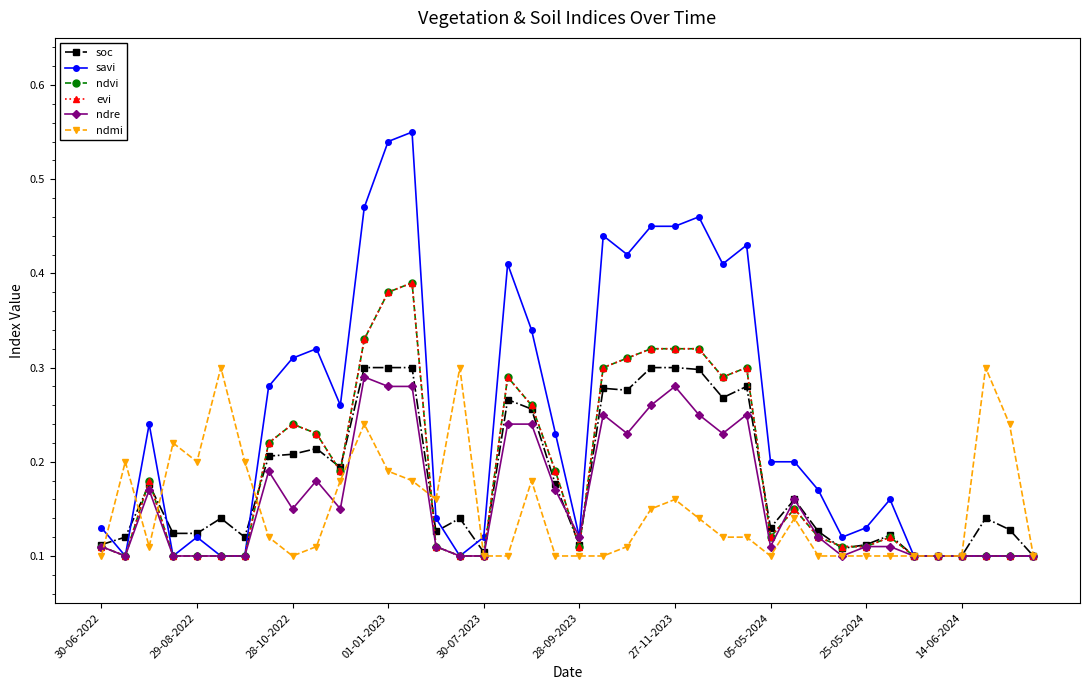

Does the chart have visible grid lines?

No